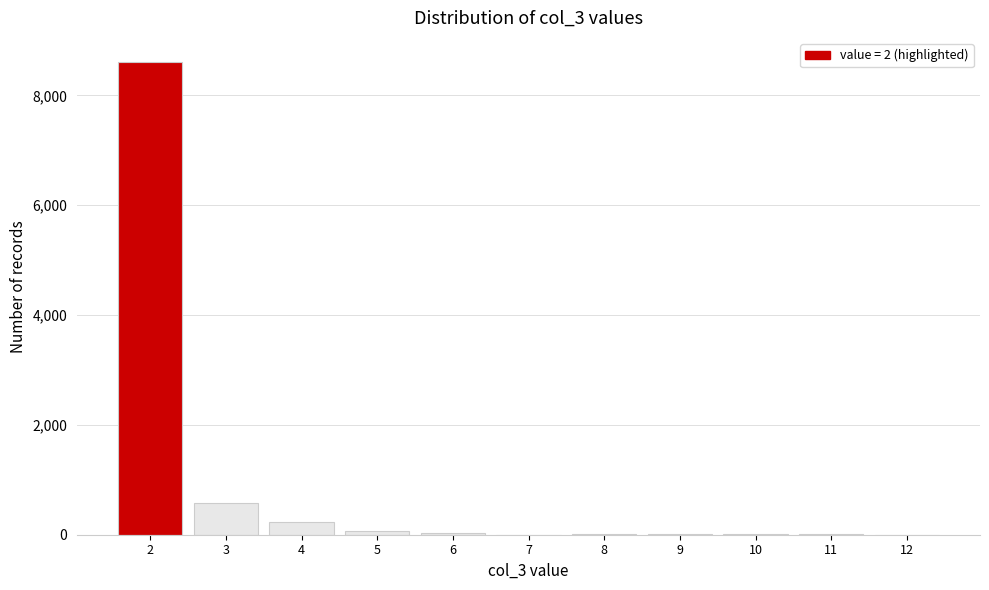

Reading left to right, list every bar in this chart as the range it spans on the x-axis followed by its height. The values are not printed on the chart, so give them approximately, as read against the axis.

1.5 to 2.5: 8600
2.5 to 3.5: 600
3.5 to 4.5: 200
4.5 to 5.5: under 200
5.5 to 6.5: under 200
6.5 to 7.5: under 200
7.5 to 8.5: under 200
8.5 to 9.5: under 200
9.5 to 10.5: under 200
10.5 to 11.5: under 200
11.5 to 12.5: 0